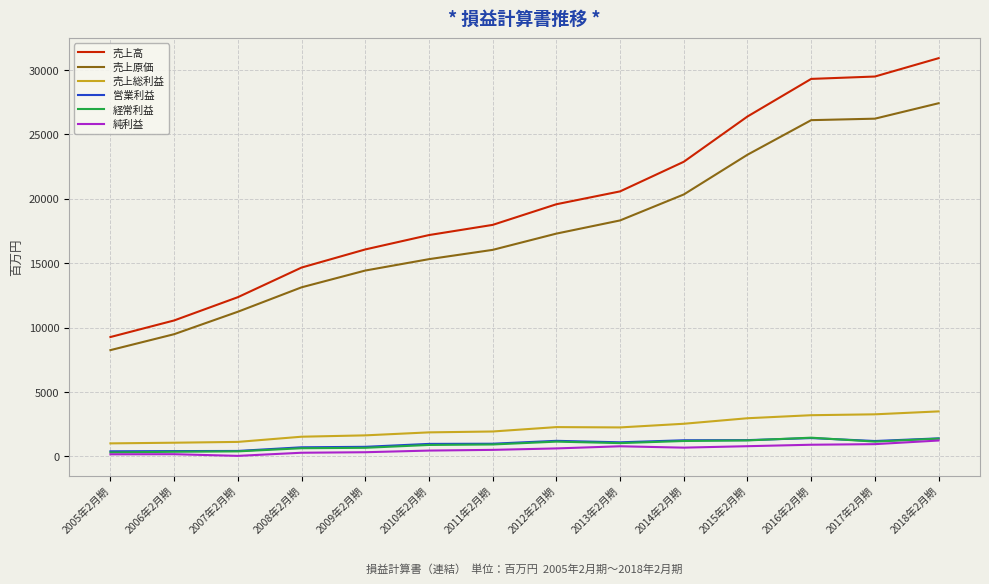

True or false: 売上原価 and 売上総利益 cross at least once.

False